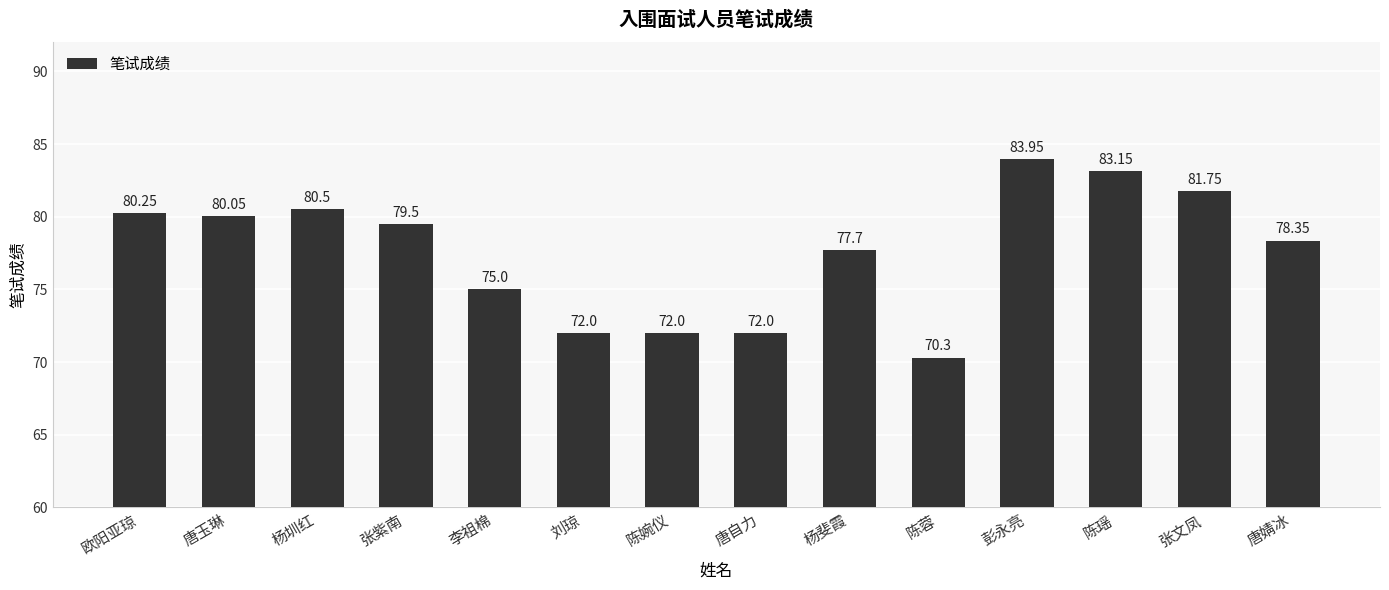

What is the maximum value shown in the chart?

84.0